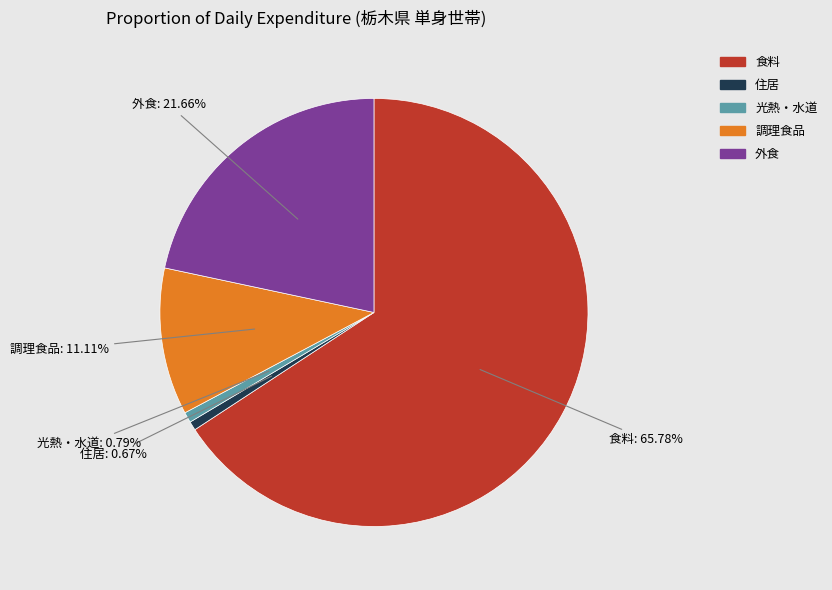

Combined, what portion of the pie is 外食 and 光熱・水道?

22.4%